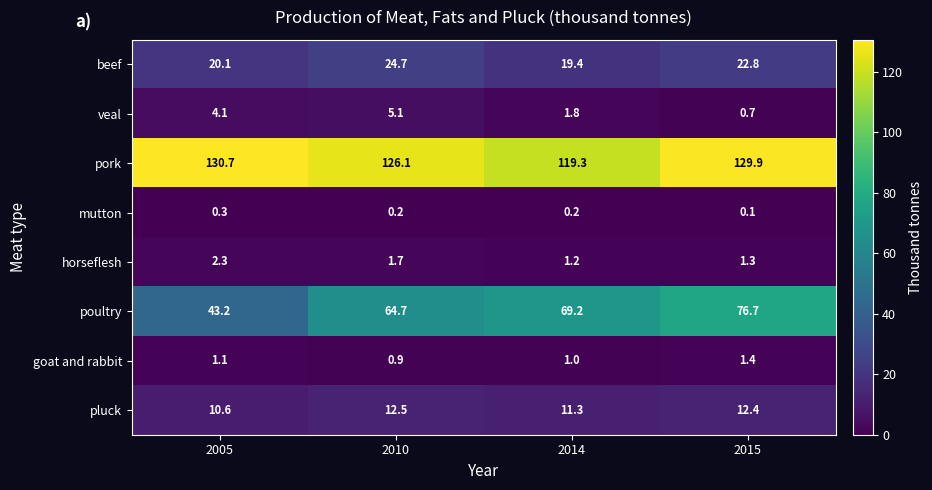

At 2005, list the series in order from largest to smallest.

pork, poultry, beef, pluck, veal, horseflesh, goat and rabbit, mutton